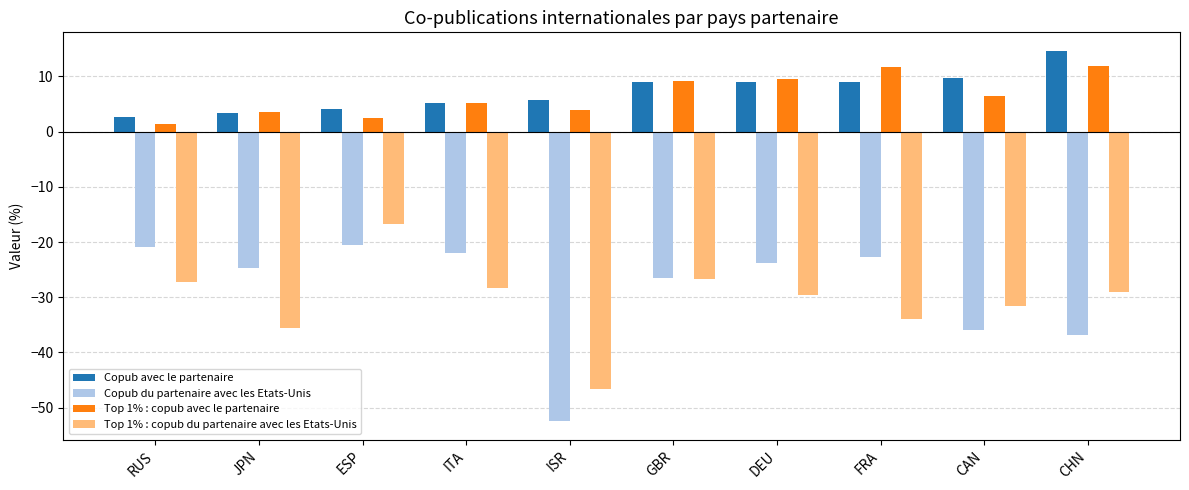

What is the average value of the Copub du partenaire avec les Etats-Unis series?

-28.6